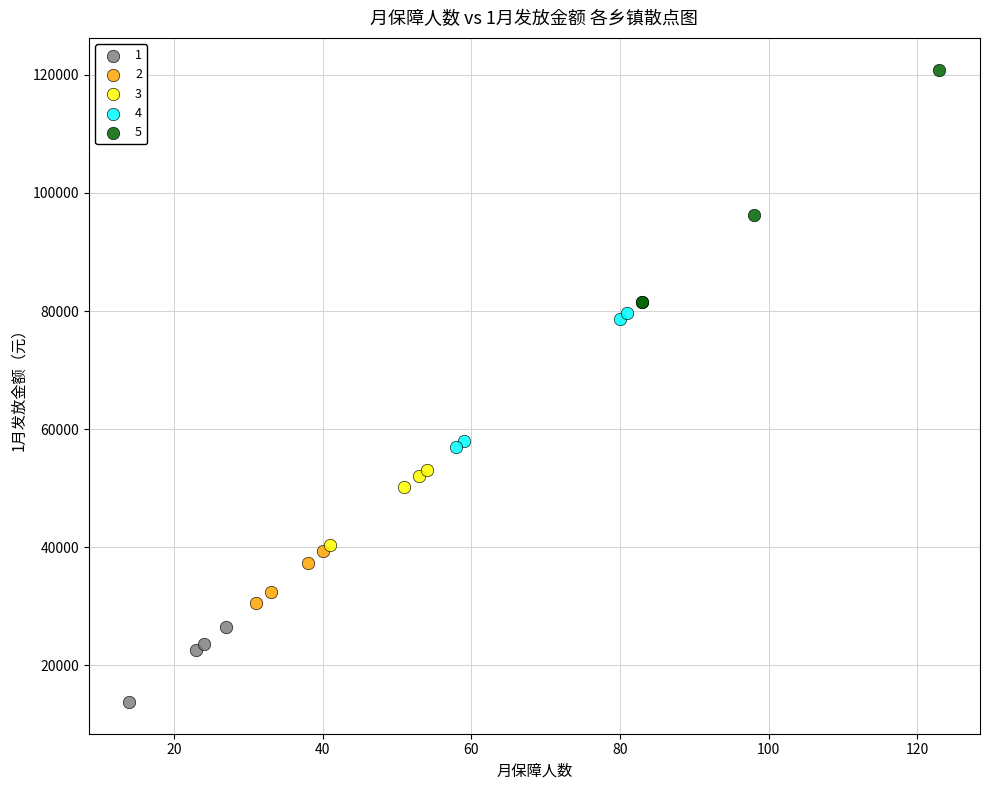

Which series contains the highest Y value?

5